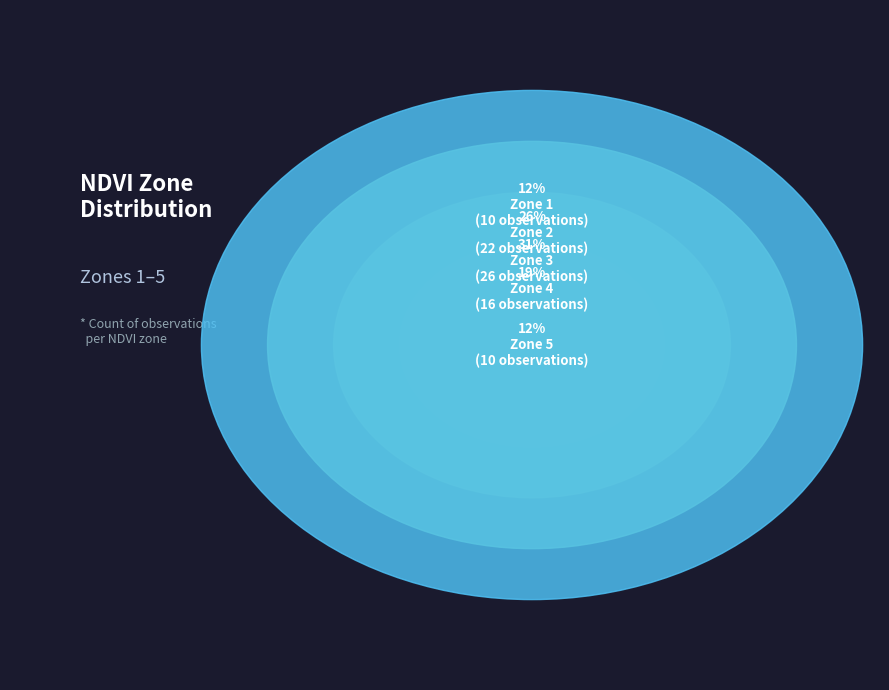

Is there a majority slice in this chart?

No